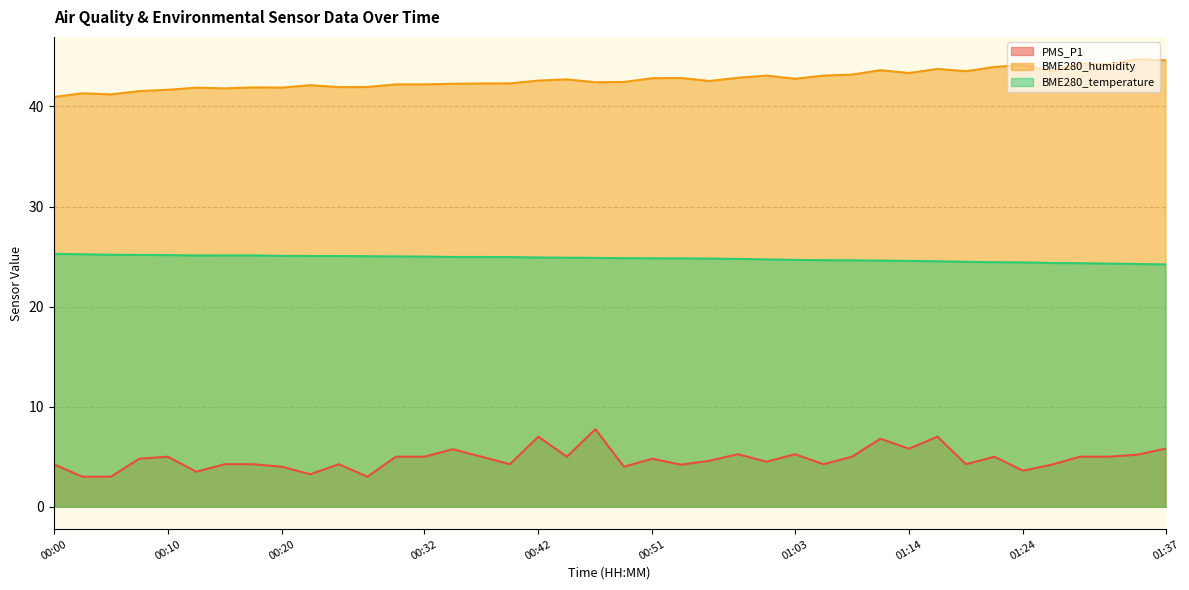

Reading left to right, what are all the values shown in this chart?

PMS_P1: 00:00=4.2	00:03=3.0	00:05=3.0	00:08=4.8	00:10=5.0	00:13=3.5	00:15=4.2	00:17=4.2	00:20=4.0	00:22=3.2	00:25=4.2	00:27=3.0	00:29=5.0	00:32=5.0	00:34=5.8	00:37=5.0	00:39=4.2	00:42=7.0	00:44=5.0	00:46=7.8	00:49=4.0	00:51=4.8	00:54=4.2	00:56=4.6	00:59=5.2	01:01=4.5	01:03=5.2	01:06=4.2	01:09=5.0	01:12=6.8	01:14=5.8	01:16=7.0	01:19=4.2	01:21=5.0	01:24=3.6	01:27=4.2	01:30=5.0	01:32=5.0	01:35=5.2	01:37=5.8
BME280_humidity: 00:00=41.0	00:03=41.3	00:05=41.2	00:08=41.5	00:10=41.7	00:13=41.9	00:15=41.8	00:17=41.9	00:20=41.9	00:22=42.1	00:25=41.9	00:27=42.0	00:29=42.2	00:32=42.2	00:34=42.3	00:37=42.3	00:39=42.3	00:42=42.6	00:44=42.7	00:46=42.4	00:49=42.5	00:51=42.8	00:54=42.9	00:56=42.5	00:59=42.9	01:01=43.1	01:03=42.8	01:06=43.1	01:09=43.2	01:12=43.6	01:14=43.4	01:16=43.8	01:19=43.5	01:21=44.0	01:24=44.1	01:27=43.5	01:30=44.3	01:32=44.2	01:35=44.7	01:37=44.6
BME280_temperature: 00:00=25.3	00:03=25.2	00:05=25.2	00:08=25.2	00:10=25.1	00:13=25.1	00:15=25.1	00:17=25.1	00:20=25.1	00:22=25.1	00:25=25.1	00:27=25.0	00:29=25.0	00:32=25.0	00:34=25.0	00:37=25.0	00:39=24.9	00:42=24.9	00:44=24.9	00:46=24.9	00:49=24.8	00:51=24.8	00:54=24.8	00:56=24.8	00:59=24.8	01:01=24.7	01:03=24.7	01:06=24.6	01:09=24.6	01:12=24.6	01:14=24.6	01:16=24.5	01:19=24.5	01:21=24.4	01:24=24.4	01:27=24.4	01:30=24.3	01:32=24.3	01:35=24.3	01:37=24.2